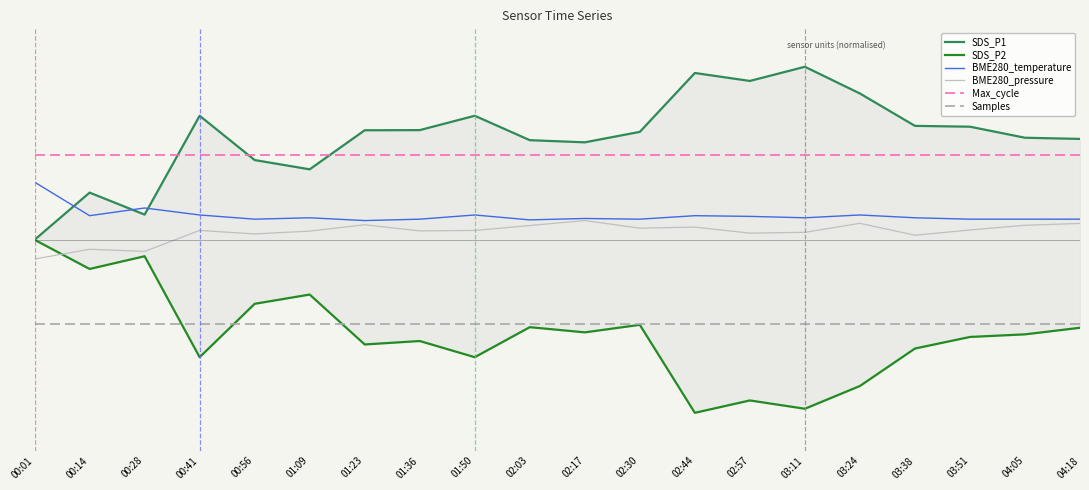

Reading left to right, what are all the values shown in this chart?

SDS_P1: 00:01=0.5	00:14=0.6	00:28=0.6	00:41=0.8	00:56=0.7	01:09=0.7	01:23=0.8	01:36=0.8	01:50=0.8	02:03=0.8	02:17=0.8	02:30=0.8	02:44=0.9	02:57=0.9	03:11=0.9	03:24=0.9	03:38=0.8	03:51=0.8	04:05=0.8	04:18=0.8
SDS_P2: 00:01=0.5	00:14=0.4	00:28=0.5	00:41=0.2	00:56=0.3	01:09=0.4	01:23=0.2	01:36=0.2	01:50=0.2	02:03=0.3	02:17=0.3	02:30=0.3	02:44=0.0	02:57=0.1	03:11=0.1	03:24=0.1	03:38=0.2	03:51=0.2	04:05=0.3	04:18=0.3
BME280_temperature: 00:01=0.7	00:14=0.6	00:28=0.6	00:41=0.6	00:56=0.6	01:09=0.6	01:23=0.6	01:36=0.6	01:50=0.6	02:03=0.6	02:17=0.6	02:30=0.6	02:44=0.6	02:57=0.6	03:11=0.6	03:24=0.6	03:38=0.6	03:51=0.6	04:05=0.6	04:18=0.6
BME280_pressure: 00:01=0.5	00:14=0.5	00:28=0.5	00:41=0.5	00:56=0.5	01:09=0.5	01:23=0.5	01:36=0.5	01:50=0.5	02:03=0.5	02:17=0.5	02:30=0.5	02:44=0.5	02:57=0.5	03:11=0.5	03:24=0.5	03:38=0.5	03:51=0.5	04:05=0.5	04:18=0.5
Max_cycle: 00:01=0.7	00:14=0.7	00:28=0.7	00:41=0.7	00:56=0.7	01:09=0.7	01:23=0.7	01:36=0.7	01:50=0.7	02:03=0.7	02:17=0.7	02:30=0.7	02:44=0.7	02:57=0.7	03:11=0.7	03:24=0.7	03:38=0.7	03:51=0.7	04:05=0.7	04:18=0.7
Samples: 00:01=0.3	00:14=0.3	00:28=0.3	00:41=0.3	00:56=0.3	01:09=0.3	01:23=0.3	01:36=0.3	01:50=0.3	02:03=0.3	02:17=0.3	02:30=0.3	02:44=0.3	02:57=0.3	03:11=0.3	03:24=0.3	03:38=0.3	03:51=0.3	04:05=0.3	04:18=0.3